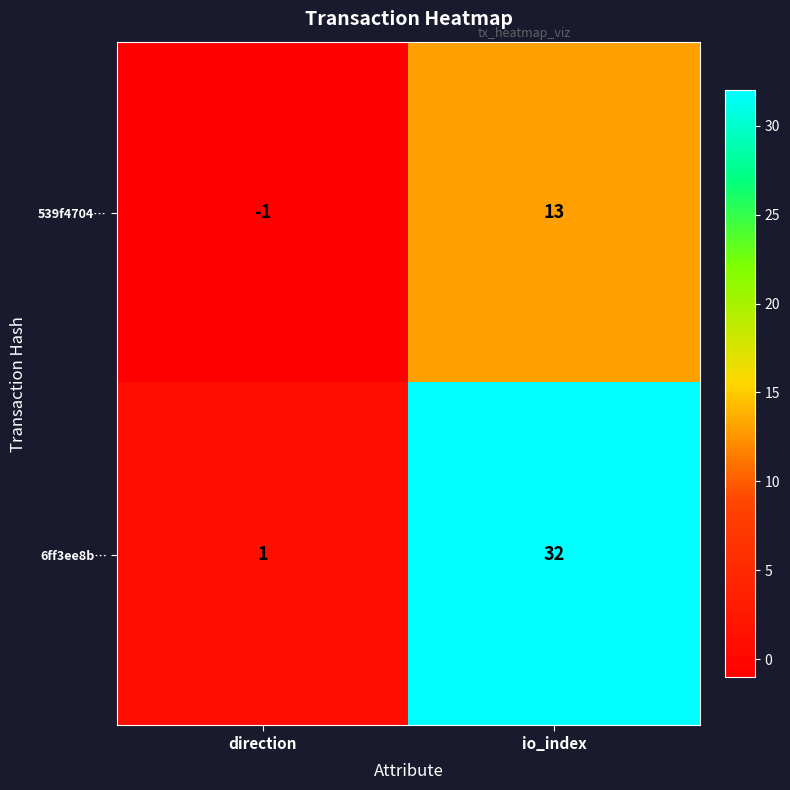

What is the difference between the maximum and minimum values in the 6ff3ee8b… series?

31